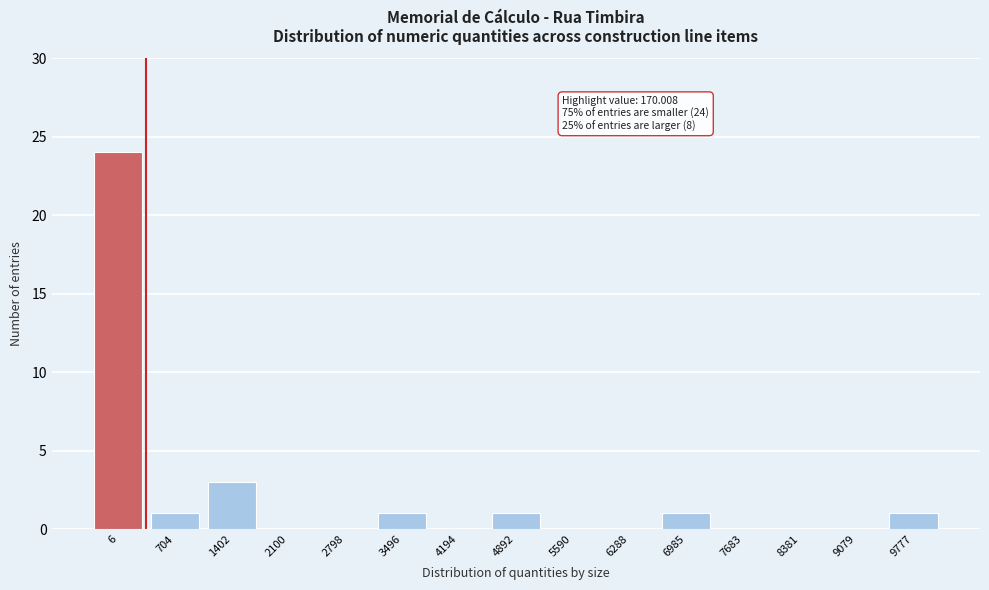

The chart shows a value of 24 at 6. True or false?

True